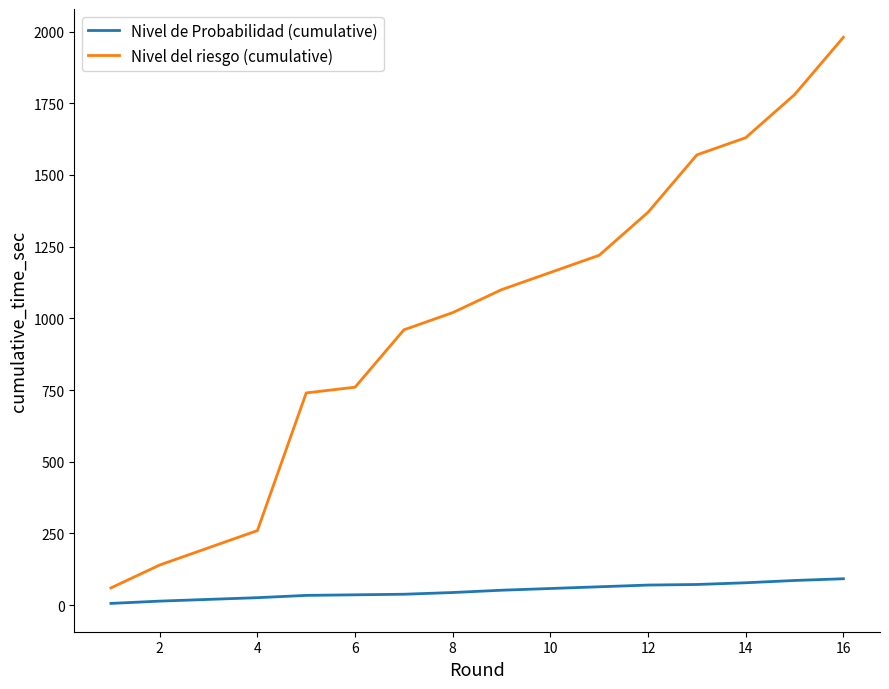

What is the difference between the maximum and minimum values in the Nivel de Probabilidad (cumulative) series?

86